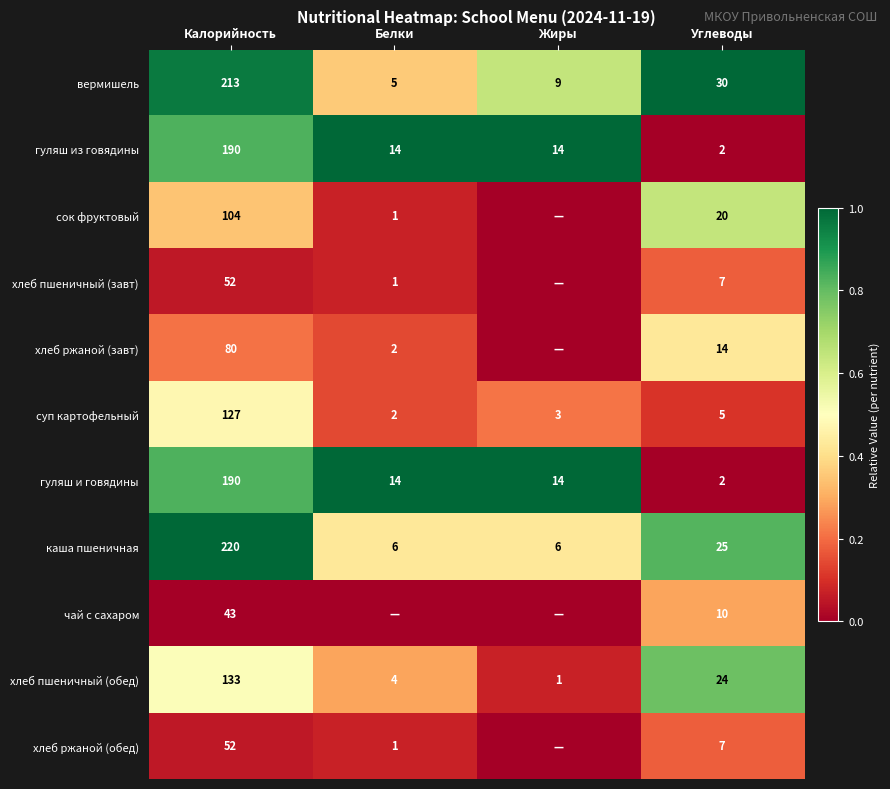

What is the spread (max minus min) of values at Калорийность?

177